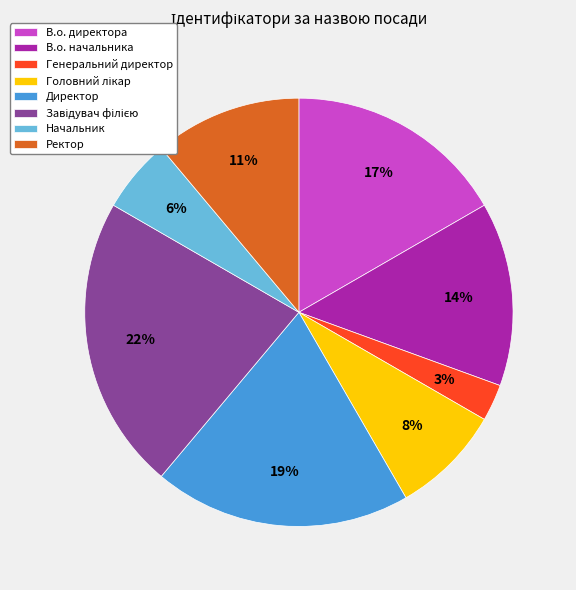

Is Директор the majority of the pie?

No